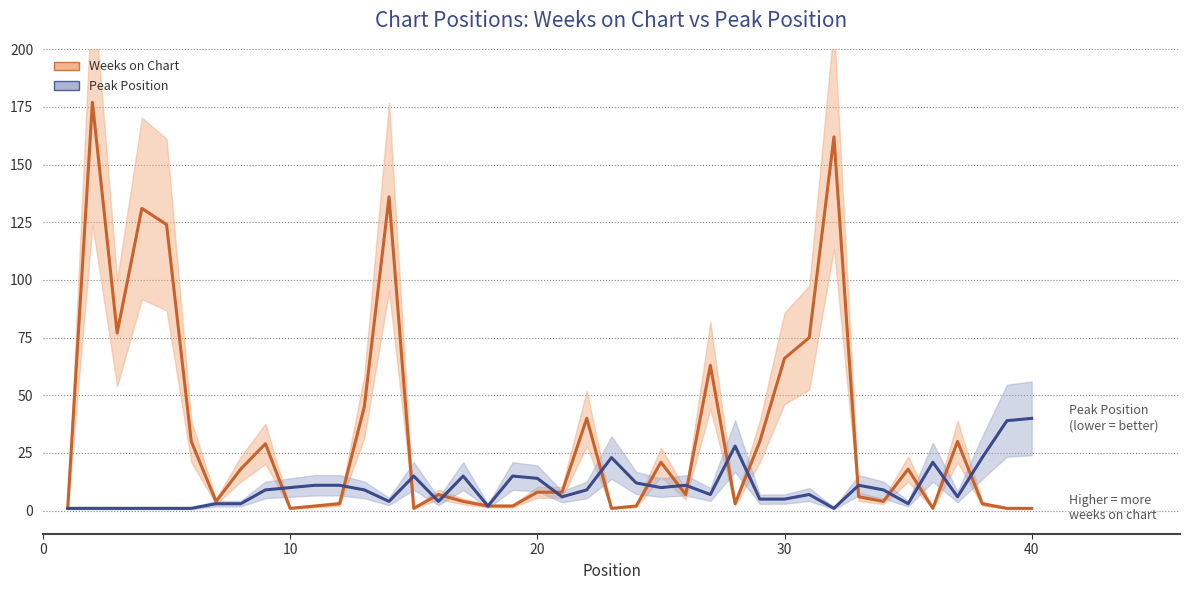

True or false: Peak Position and Weeks on Chart cross at least once.

True